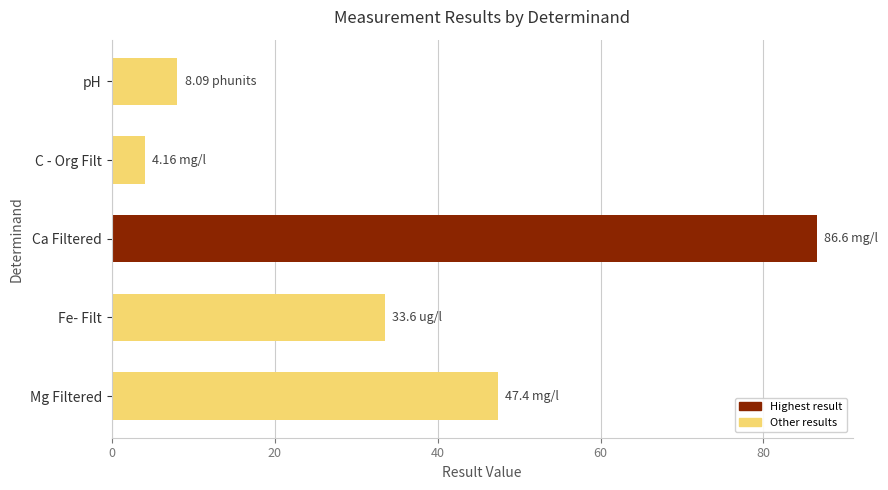

What is the label of the 4th bar from the bottom?

C - Org Filt